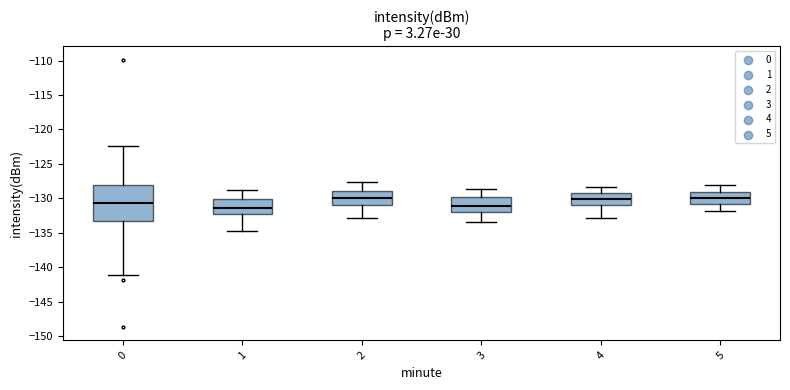

Reading left to right, transcribe this box plot: for each box, give where its median line is, the range the box spans, and where its two whiskers end, as read against the y-axis. The values are not printed on the chart, so give them approximately, as read against the axis.

0: median -130.5, box -133.5 to -128.0, whiskers -141.0 to -122.5
1: median -131.5, box -132.0 to -130.0, whiskers -134.5 to -129.0
2: median -130.0, box -131.0 to -129.0, whiskers -133.0 to -127.5
3: median -131.0, box -132.0 to -130.0, whiskers -133.5 to -128.5
4: median -130.0, box -131.0 to -129.0, whiskers -133.0 to -128.5
5: median -130.0, box -131.0 to -129.0, whiskers -132.0 to -128.0